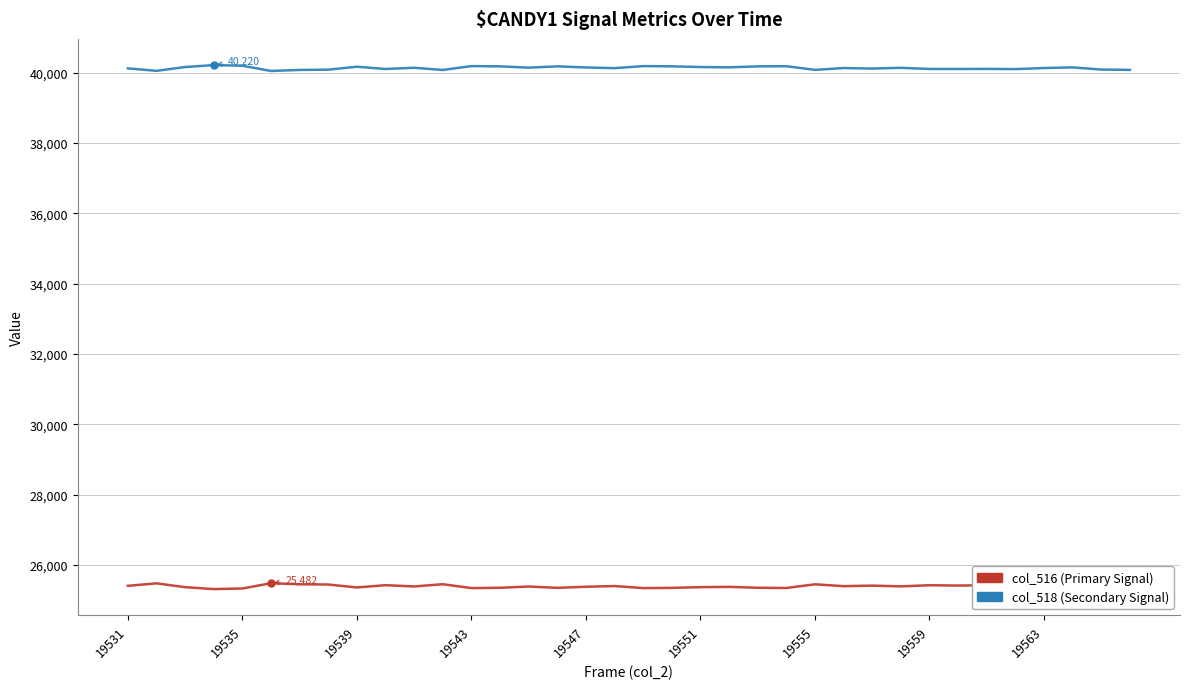

List the series in order of their peak value, highest first.

col_518 (Secondary Signal), col_516 (Primary Signal)